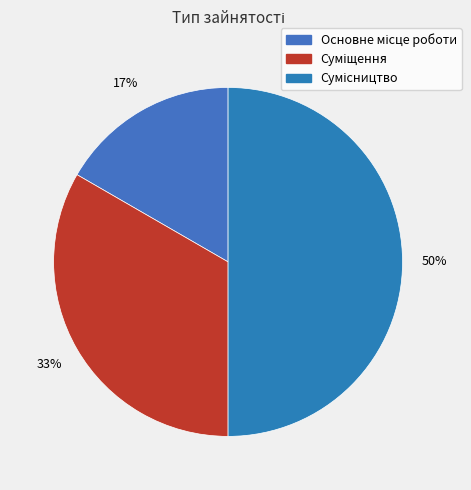

Does Сумісництво represent more than half of the total?

No